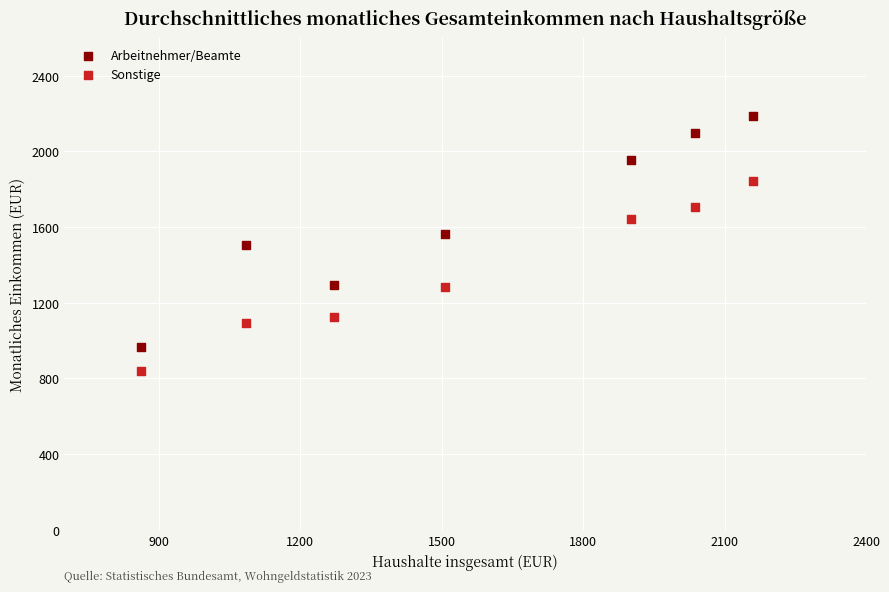

Which series reaches the maximum Y coordinate?

Arbeitnehmer/Beamte